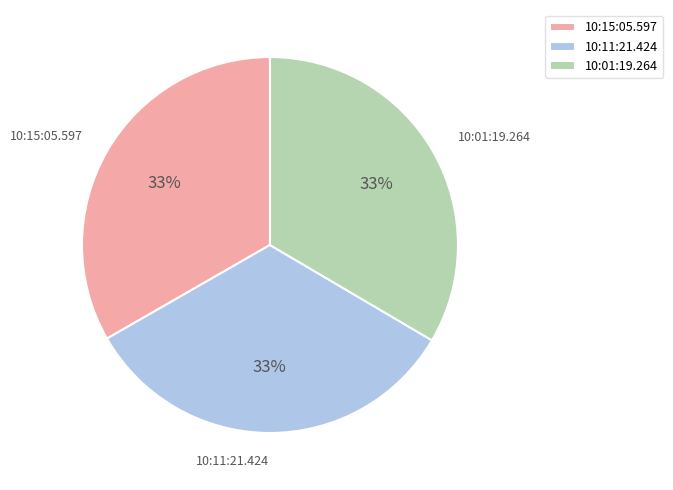

Count the number of slices in the pie.

3